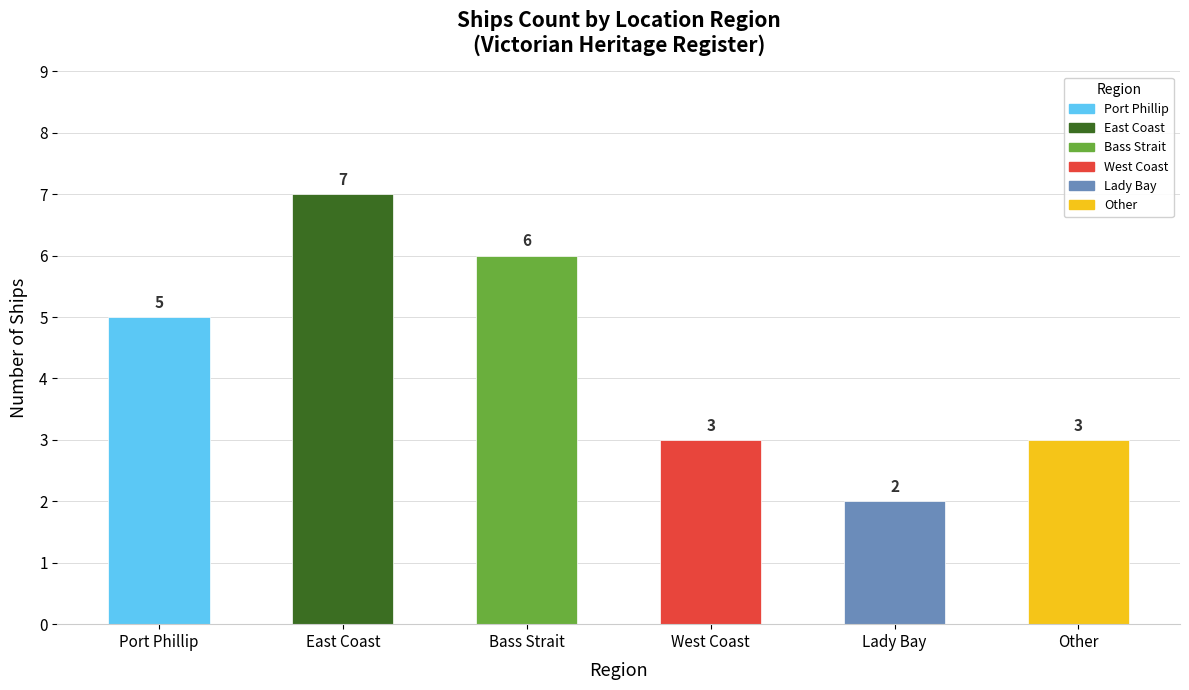

How many data points are less than 5?

3